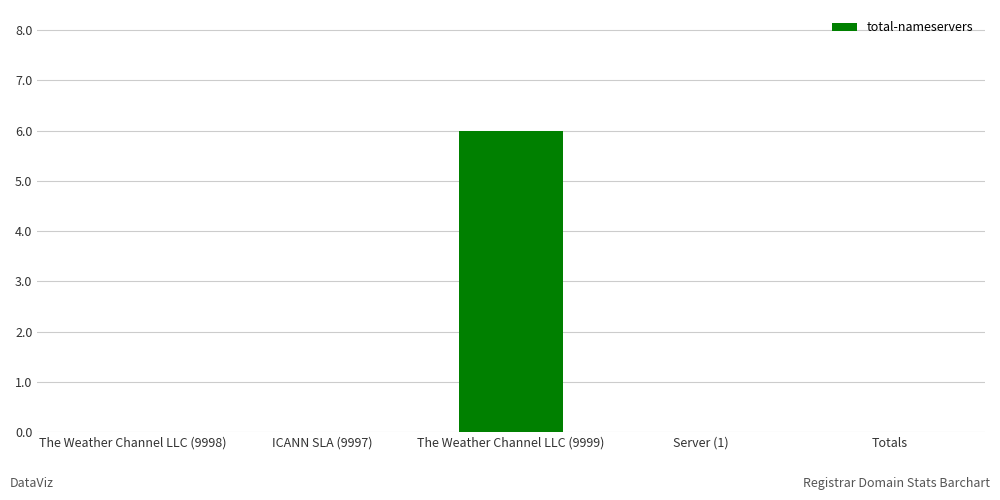

What is the sum of all values?

6